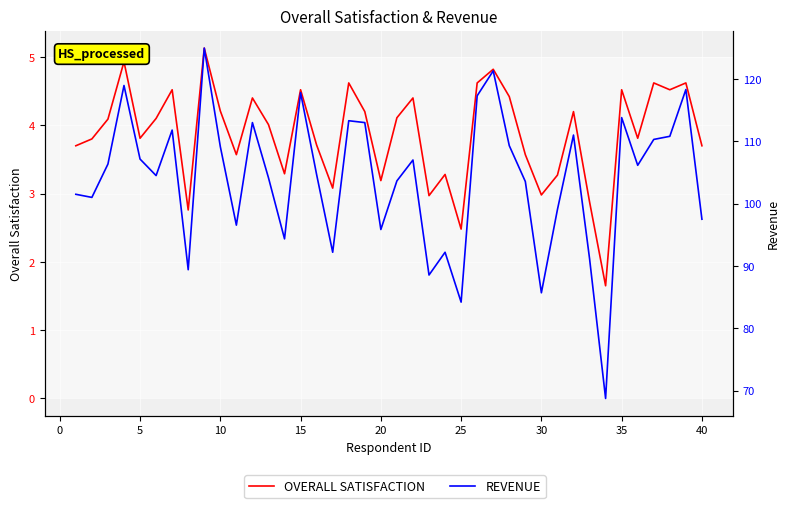

What is the sum of all OVERALL SATISFACTION values?

155.1